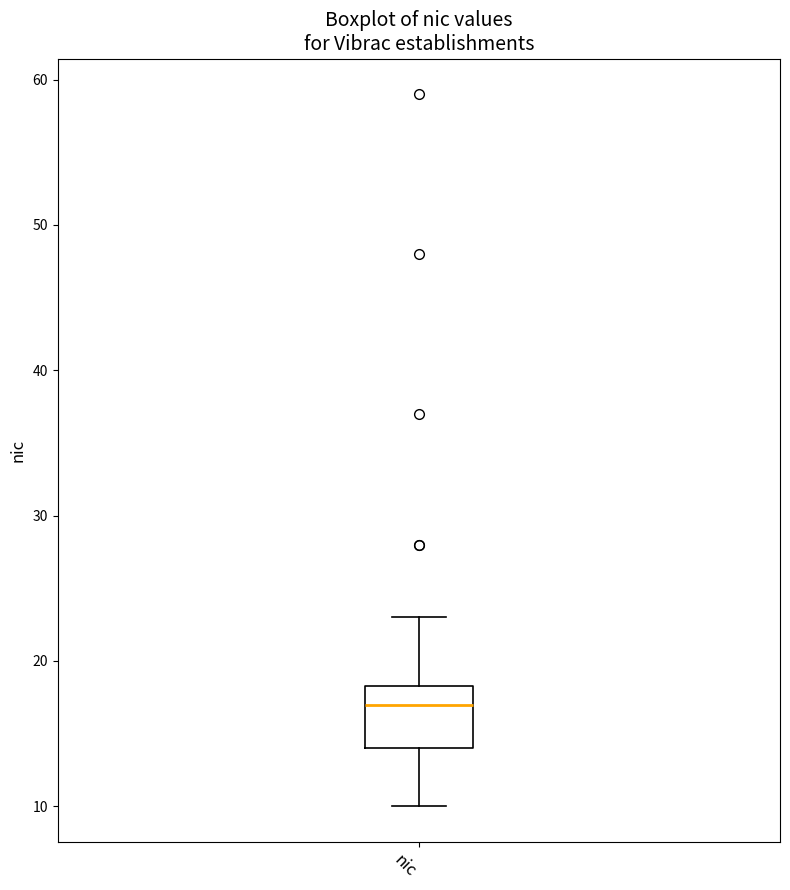

Transcribe this box plot: give where the median line is, the range the box spans, and where the two whiskers end, as read against the y-axis. The values are not printed on the chart, so give them approximately, as read against the axis.

median 17, box 14 to 18, whiskers 10 to 23